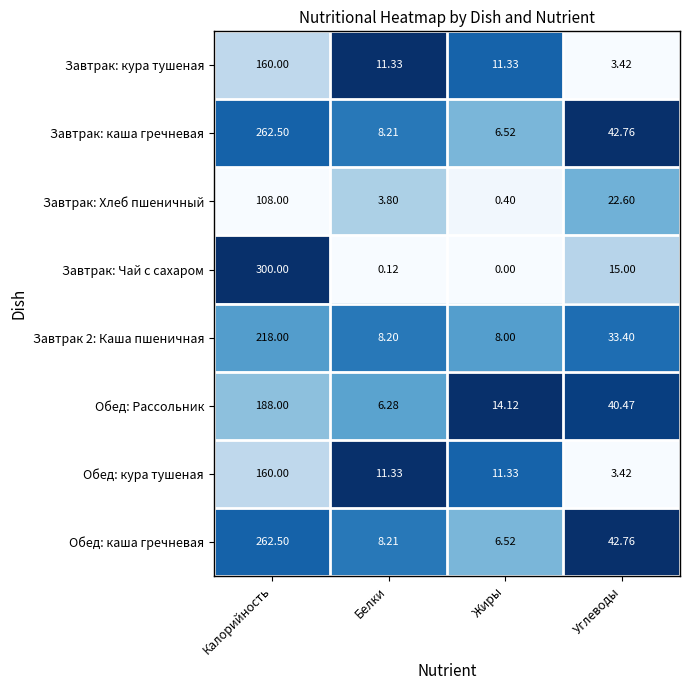

Rank the categories by Завтрак: Хлеб пшеничный value from highest to lowest.

Калорийность, Углеводы, Белки, Жиры